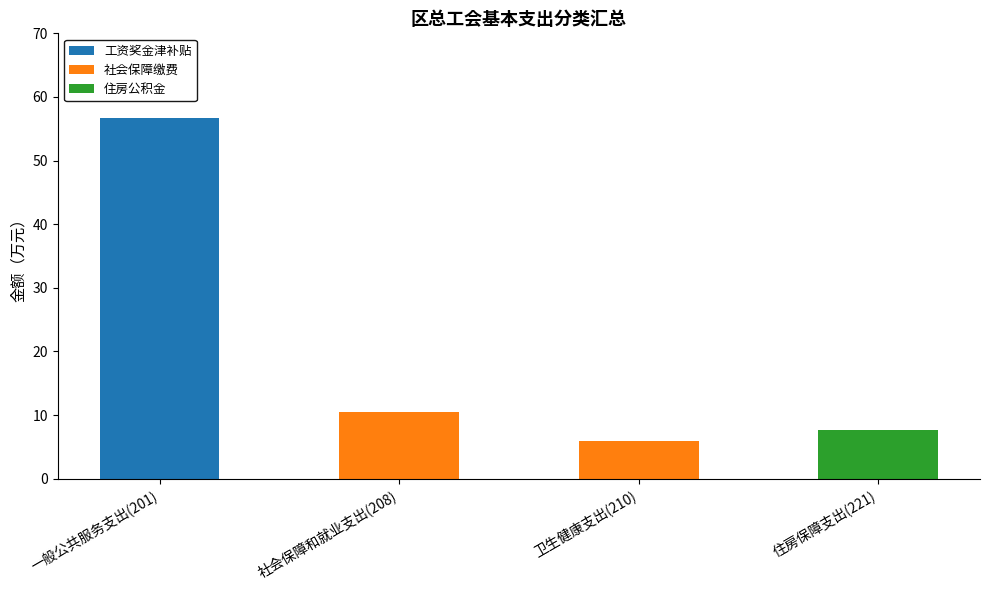

What is the sum of all 工资奖金津补贴 values?

56.8